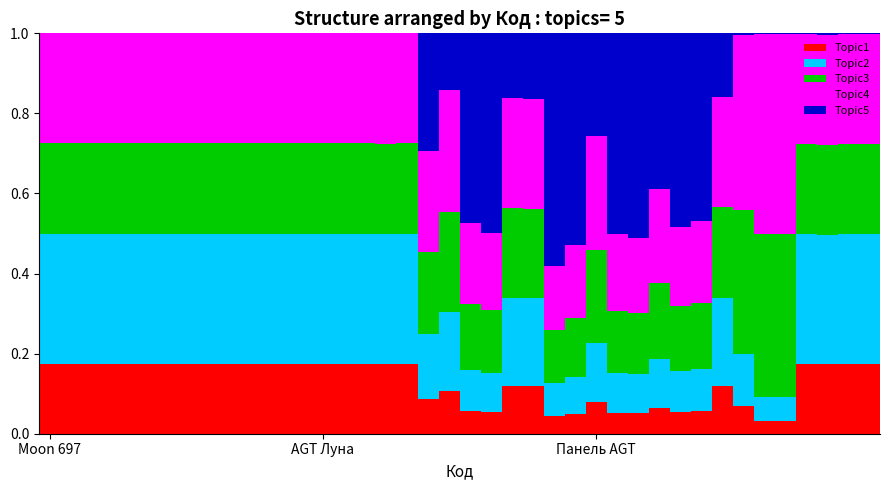

Which series has the widest spread of values?

Topic5